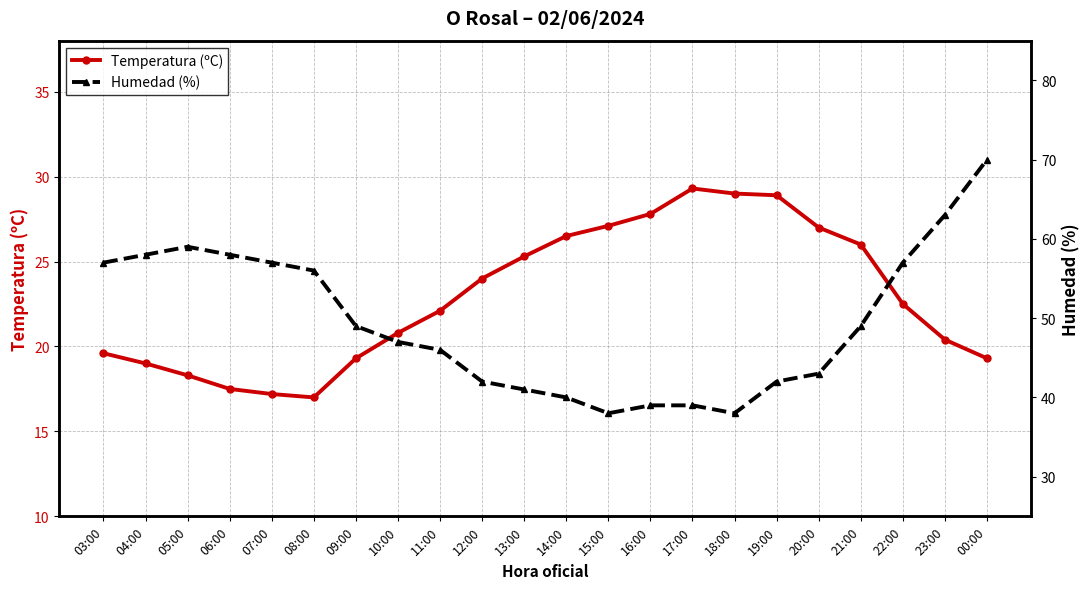

At which label is Temperatura (ºC) closest to 23?

22:00